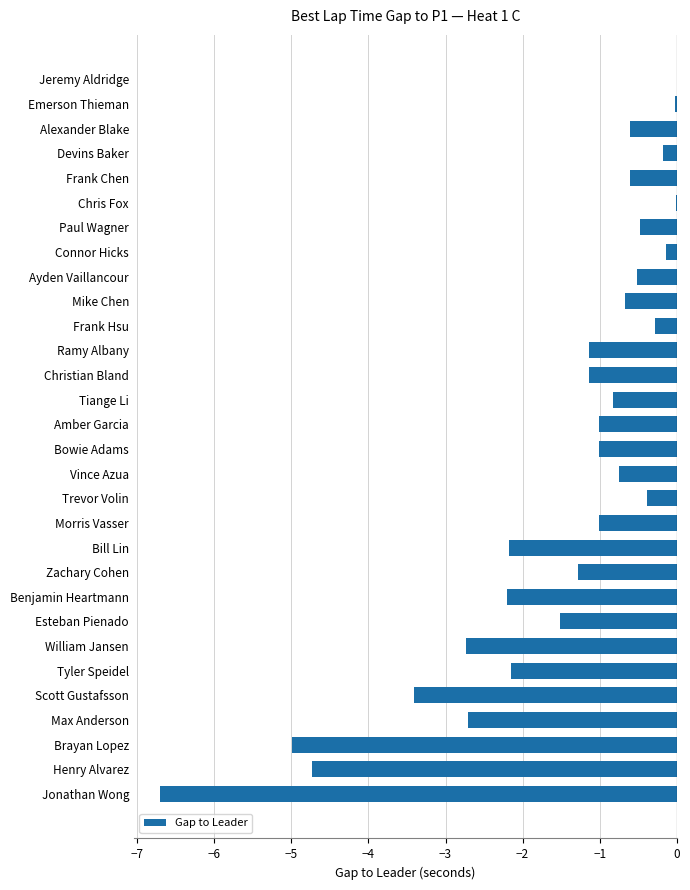

True or false: the data shows -2.2 at Benjamin Heartmann.

True